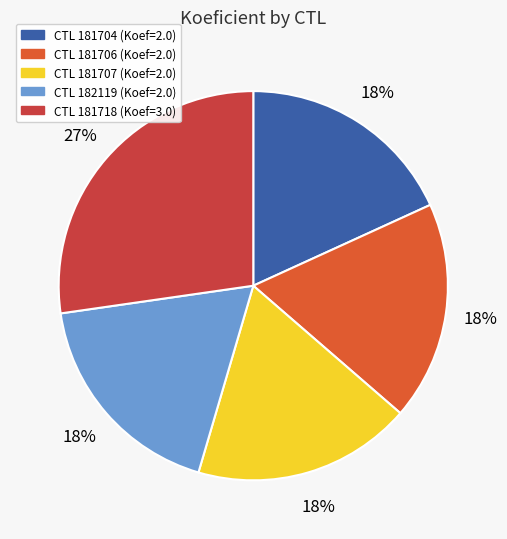

What is the largest slice in the pie chart?

181718